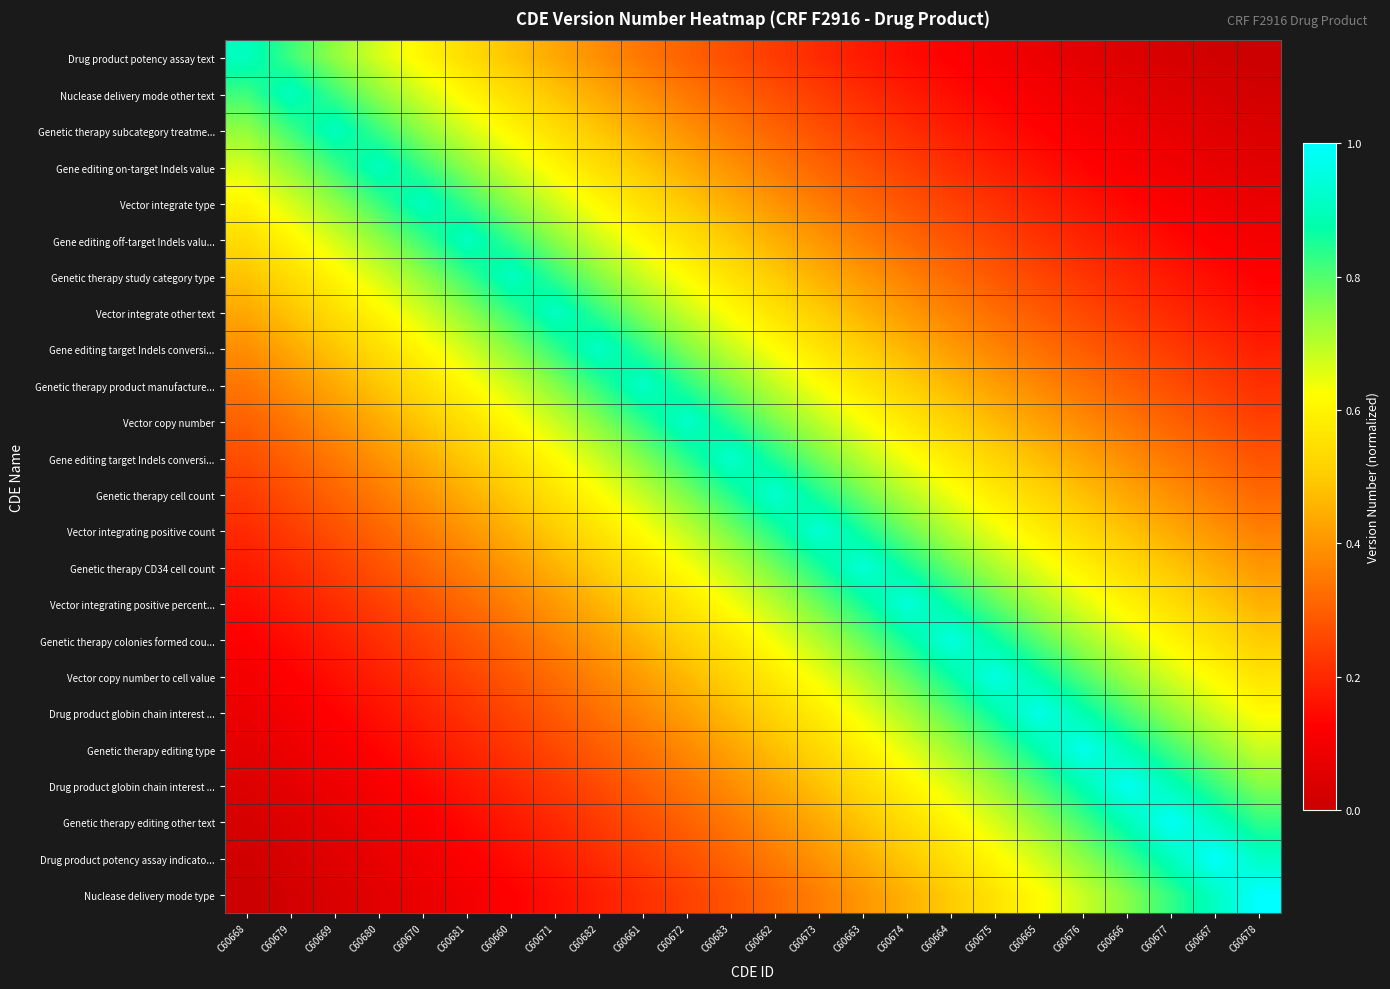

Which category has the highest value across all series?

C60678